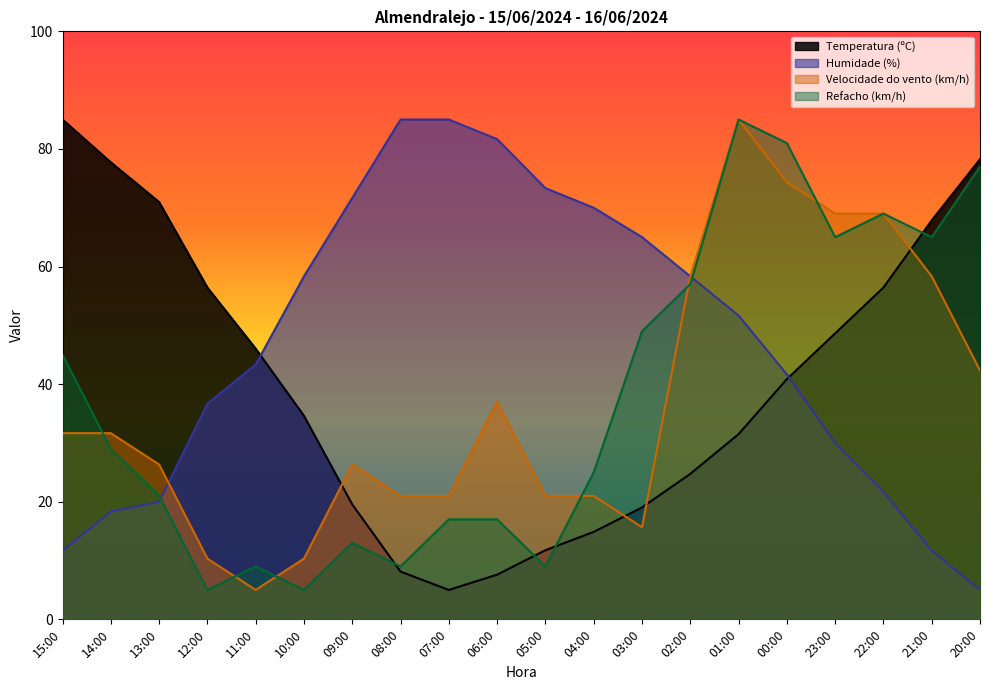

At which label does Velocidade do vento (km/h) reach its minimum?

11:00